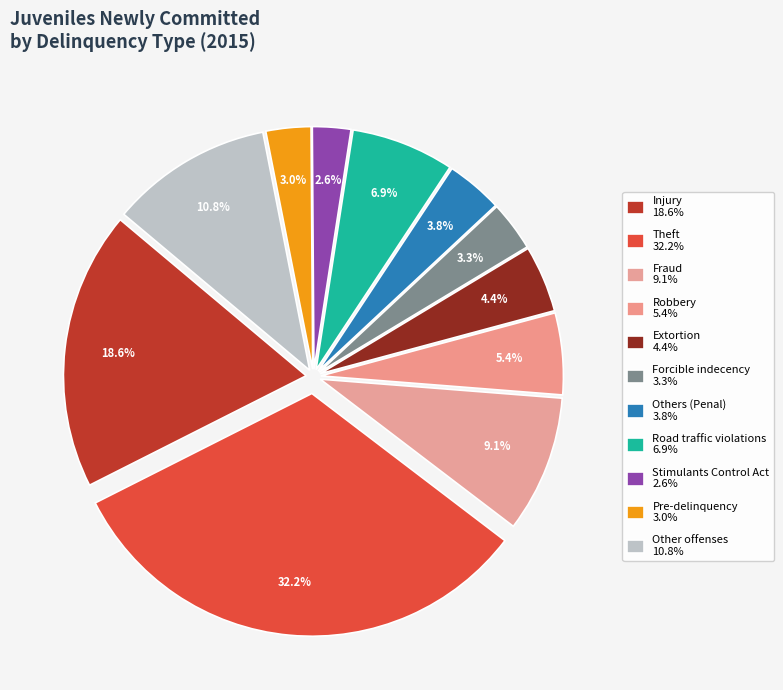

How many slices are in this pie chart?

11